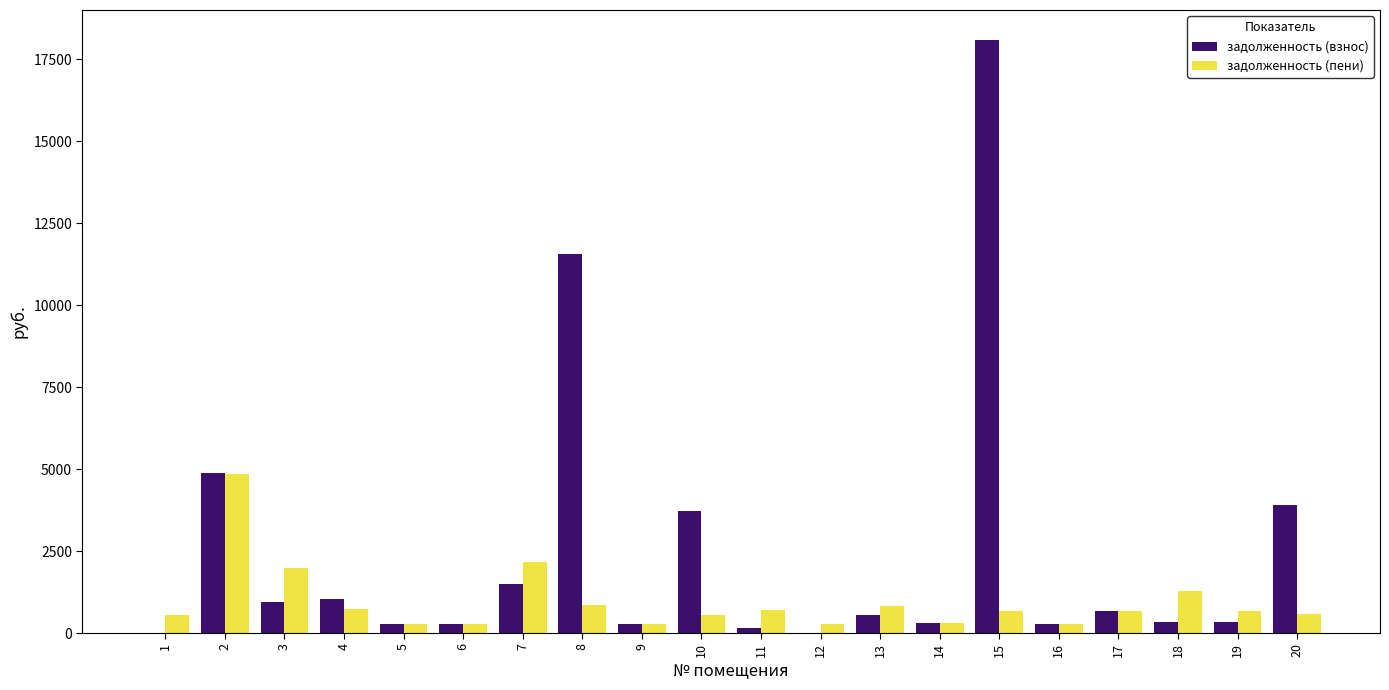

At which category is the sum across all series the highest?

15